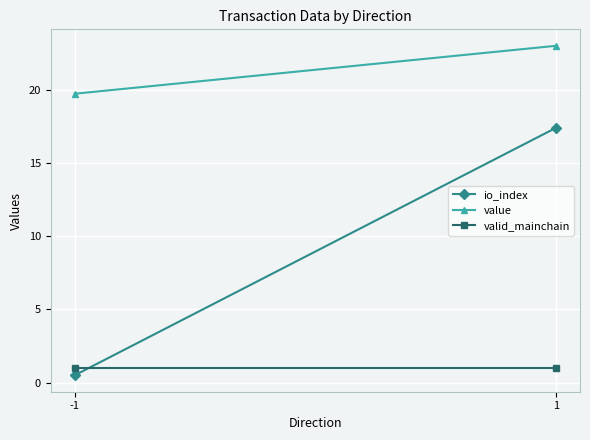

What is the greatest value displayed?

23.0